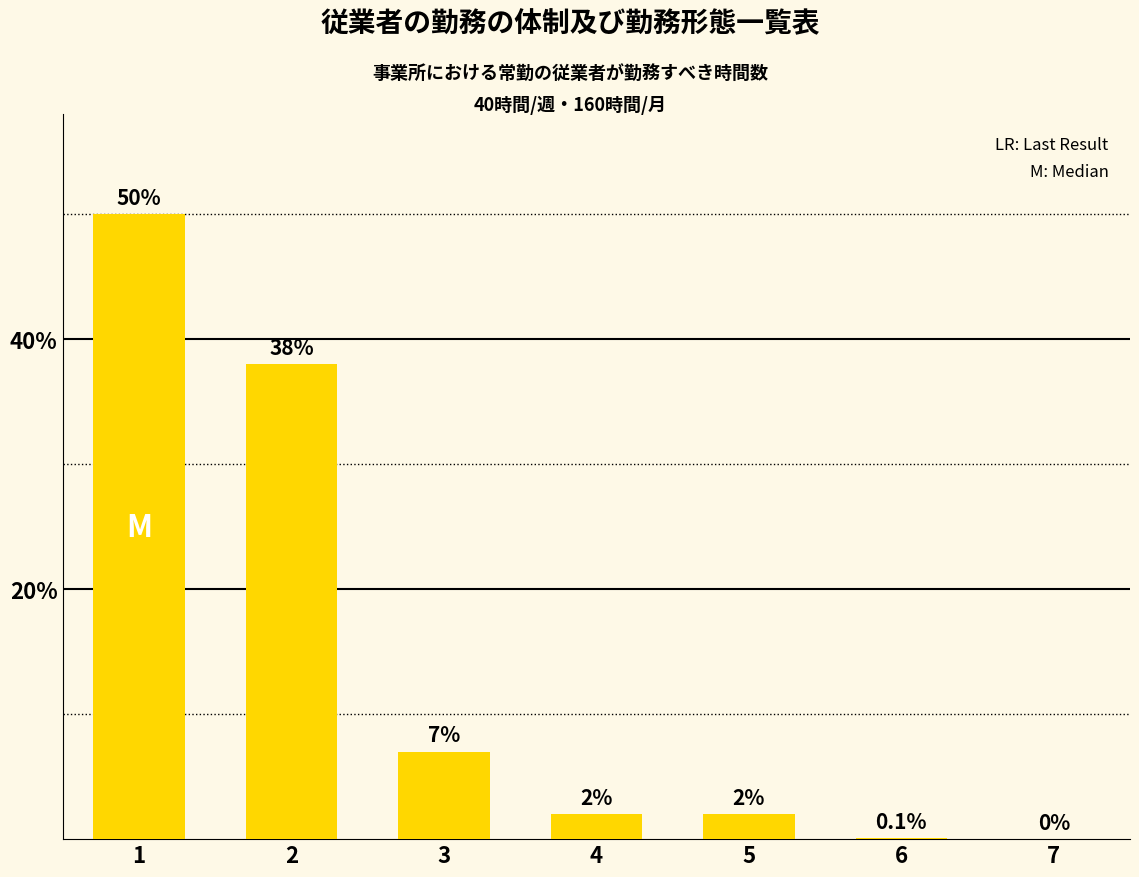

How many positive values are there?

6